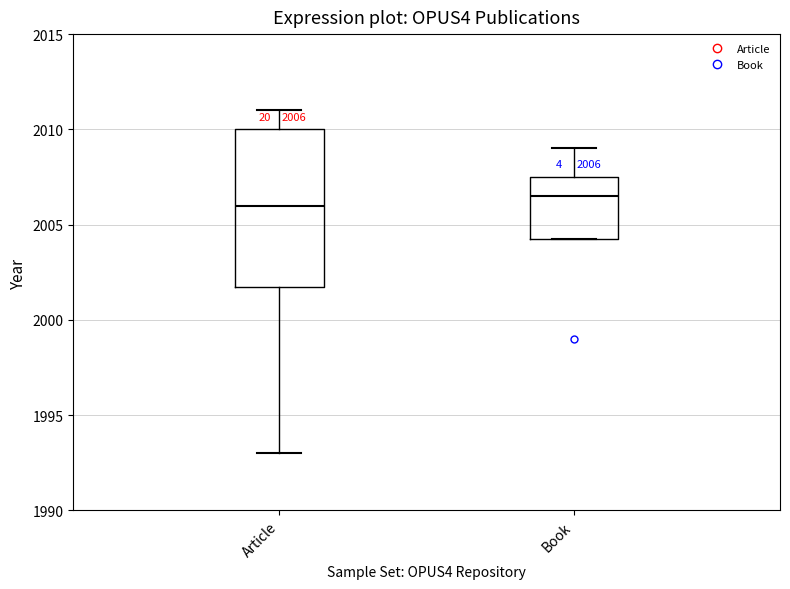

Which box is the tallest, from its lower edge to its upper edge?

Article